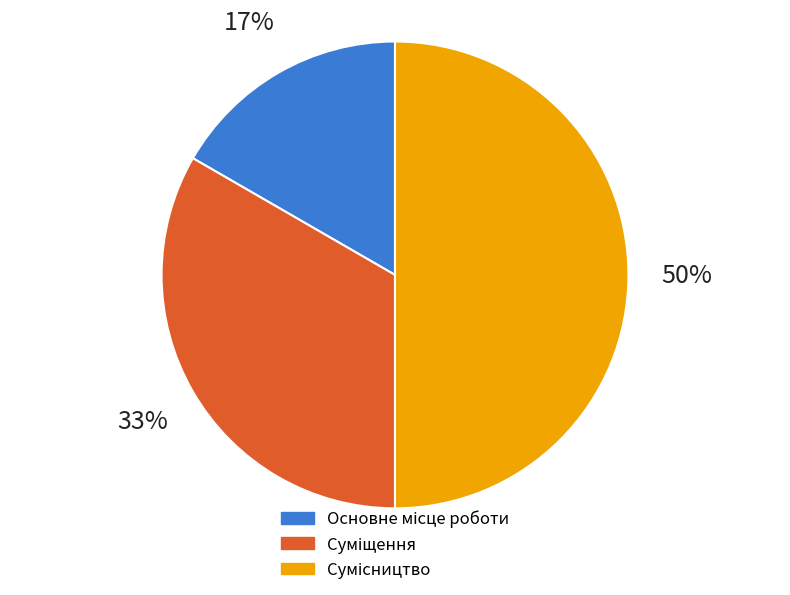

To the nearest percent, what is the combined percentage of Основне місце роботи and Суміщення?

50%